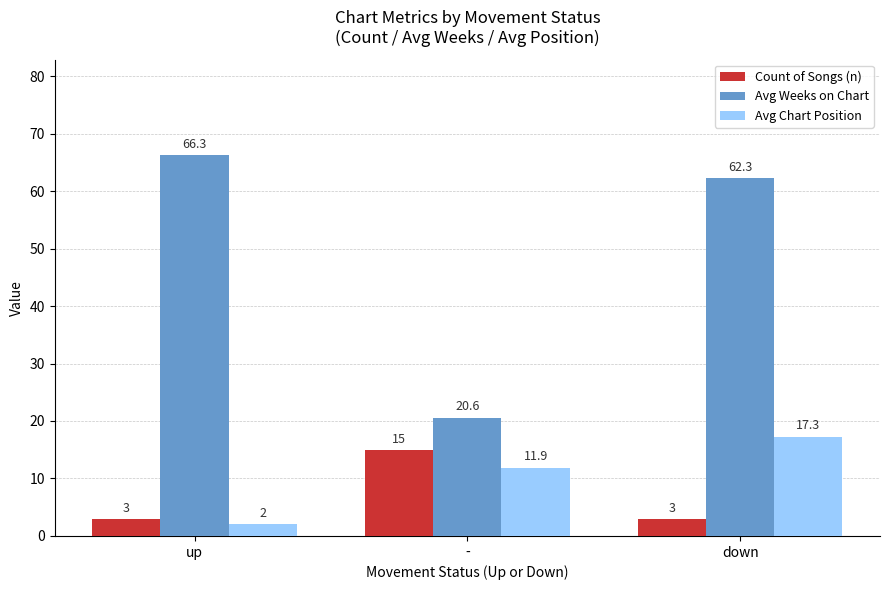

Does the chart contain any negative values?

No